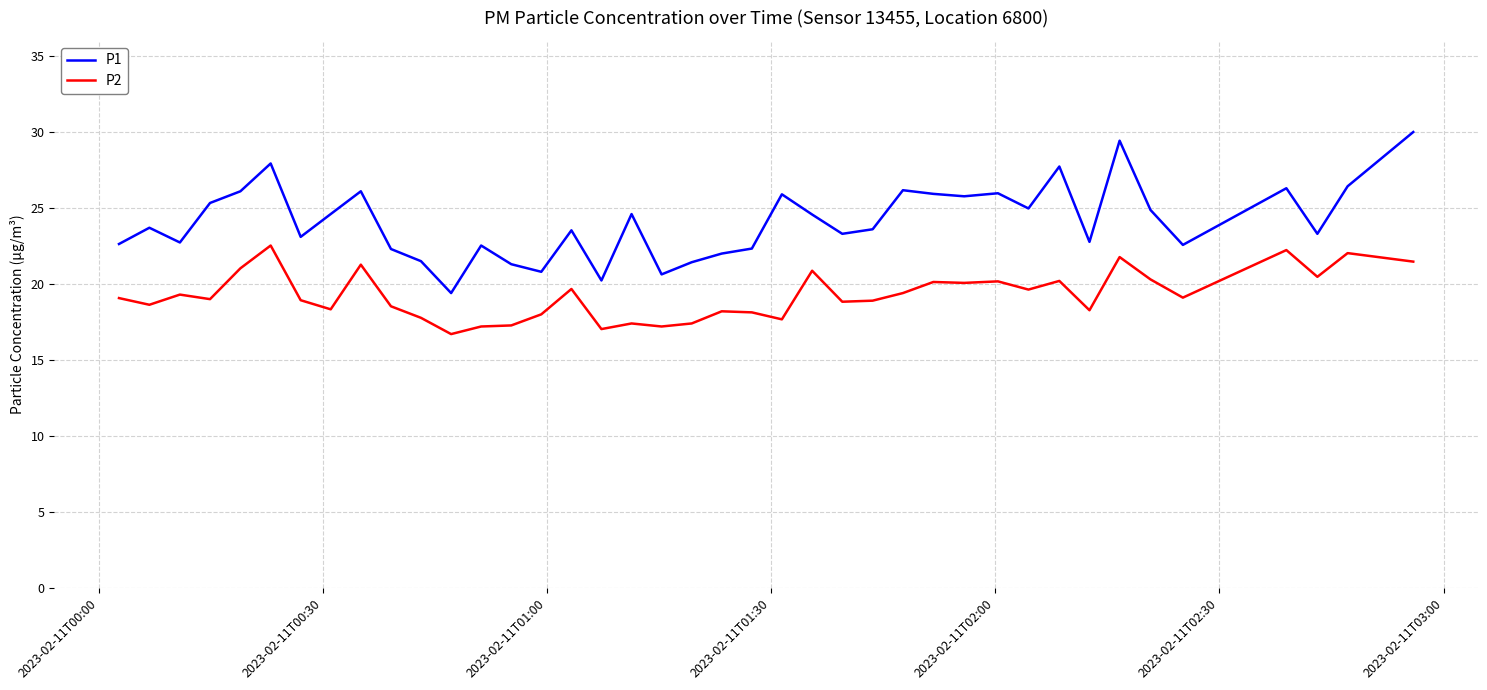

Which series has the largest range (max minus min)?

P1